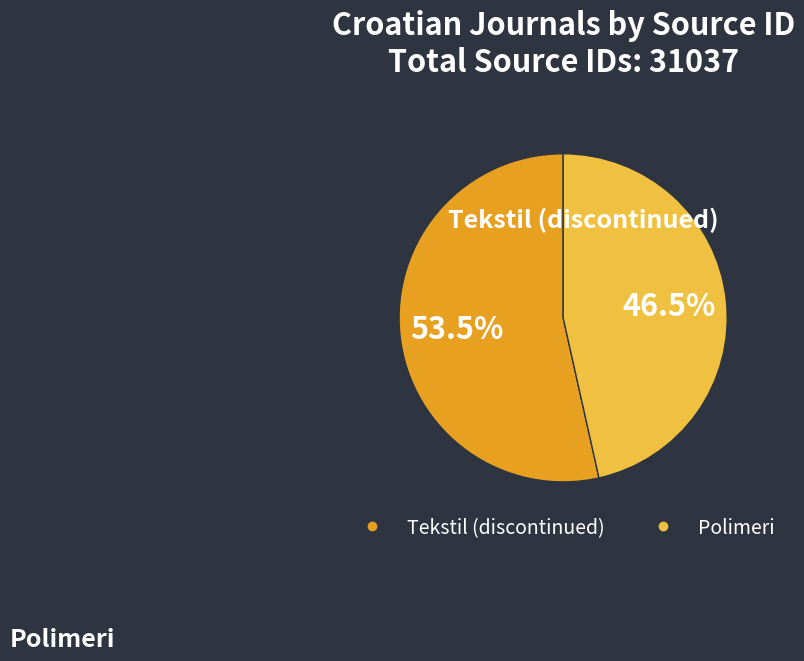

Approximately how many times larger is the value at Polimeri compared to Tekstil (discontinued)?

0.9